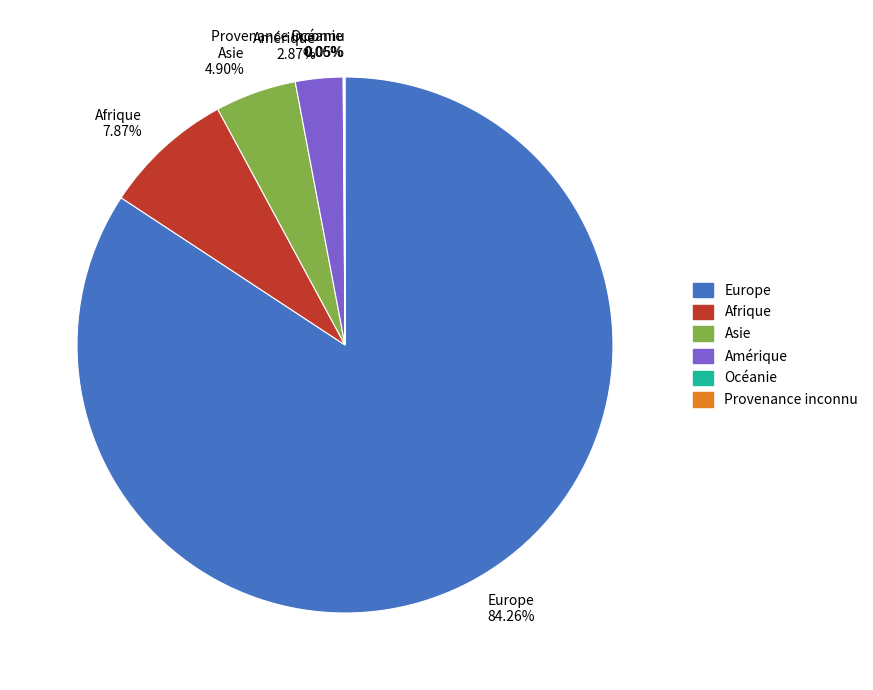

To the nearest percent, what portion does Afrique represent?

8%